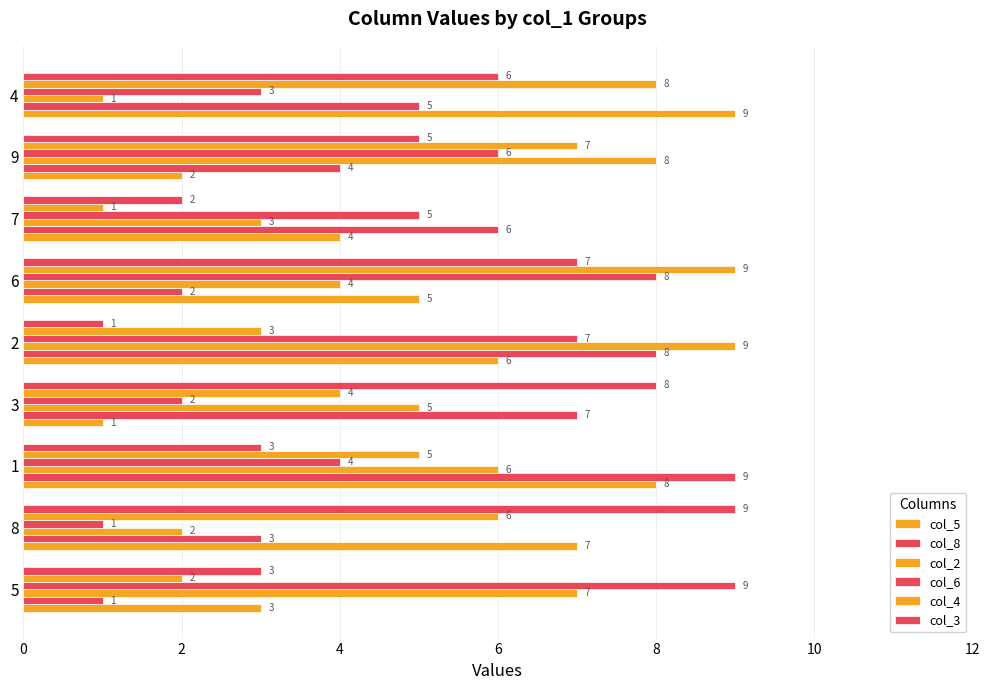

Count the number of data series in this chart.

6